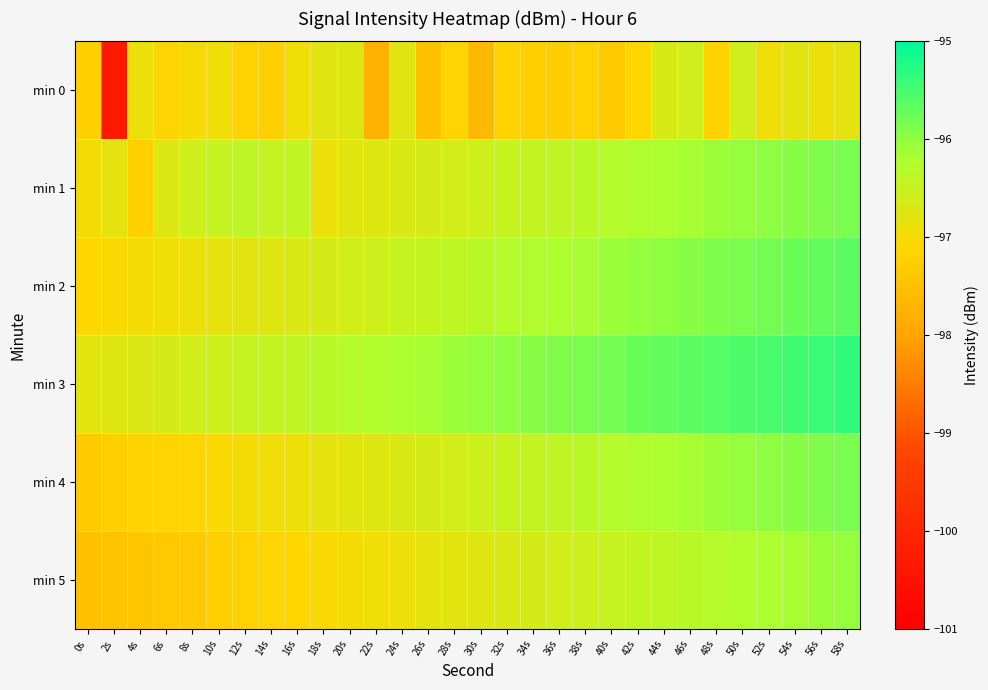

Count the number of data series in this chart.

6